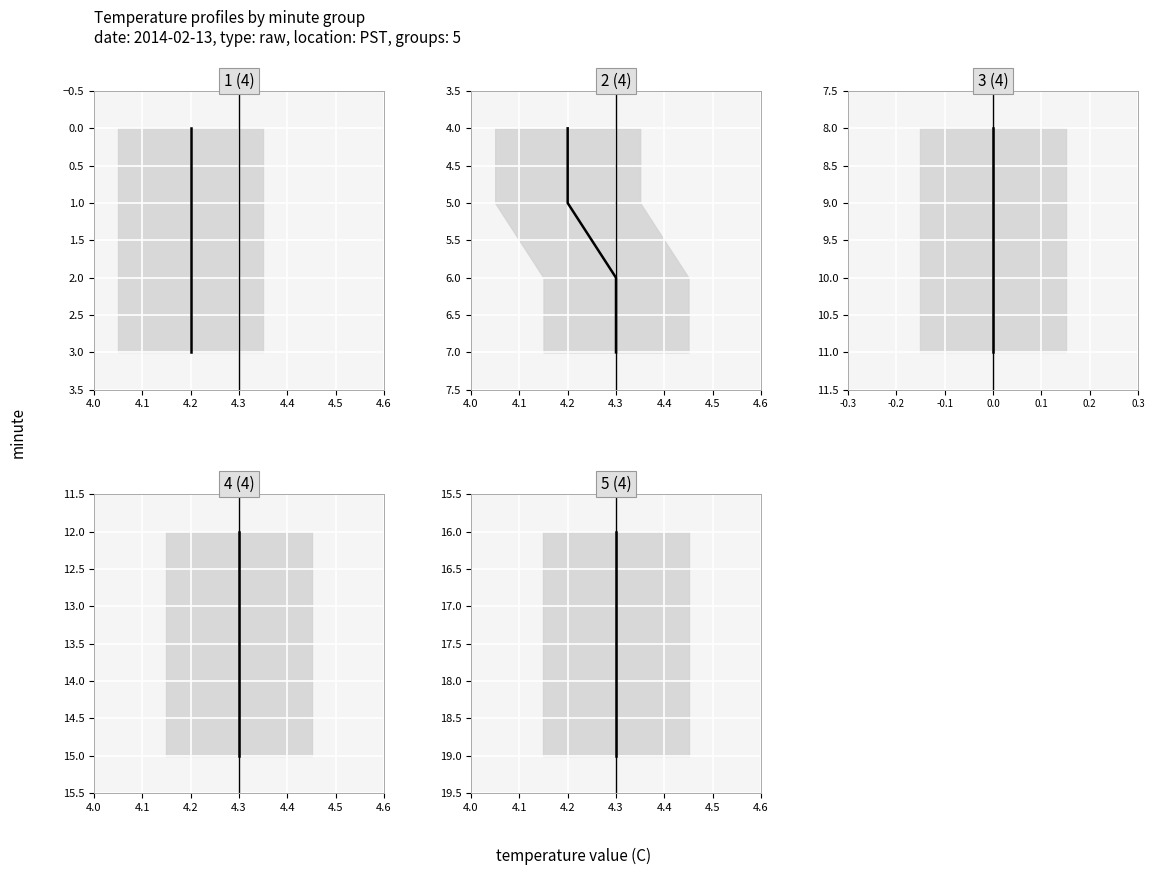

Is this an area chart (filled region under the line)?

No